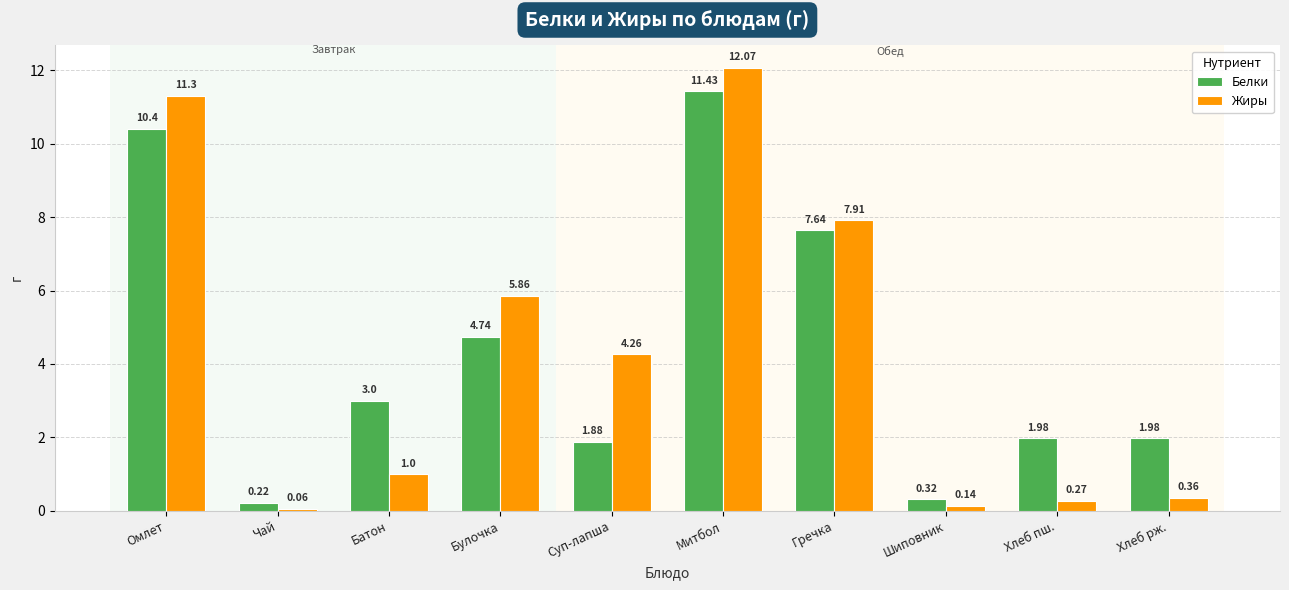

The Белки series shows 4.1 at Батон. True or false?

False